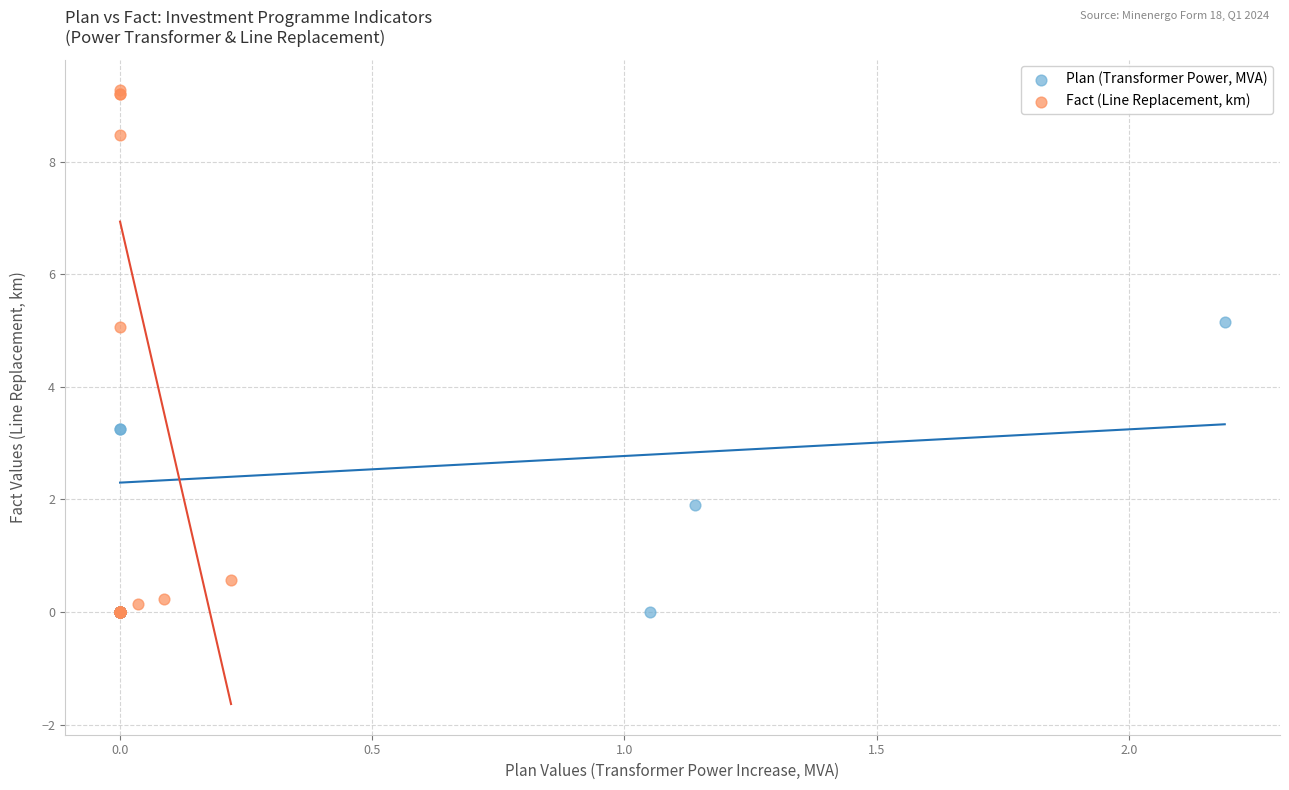

Which series has the widest spread of Y values?

Fact (Line Replacement, km)